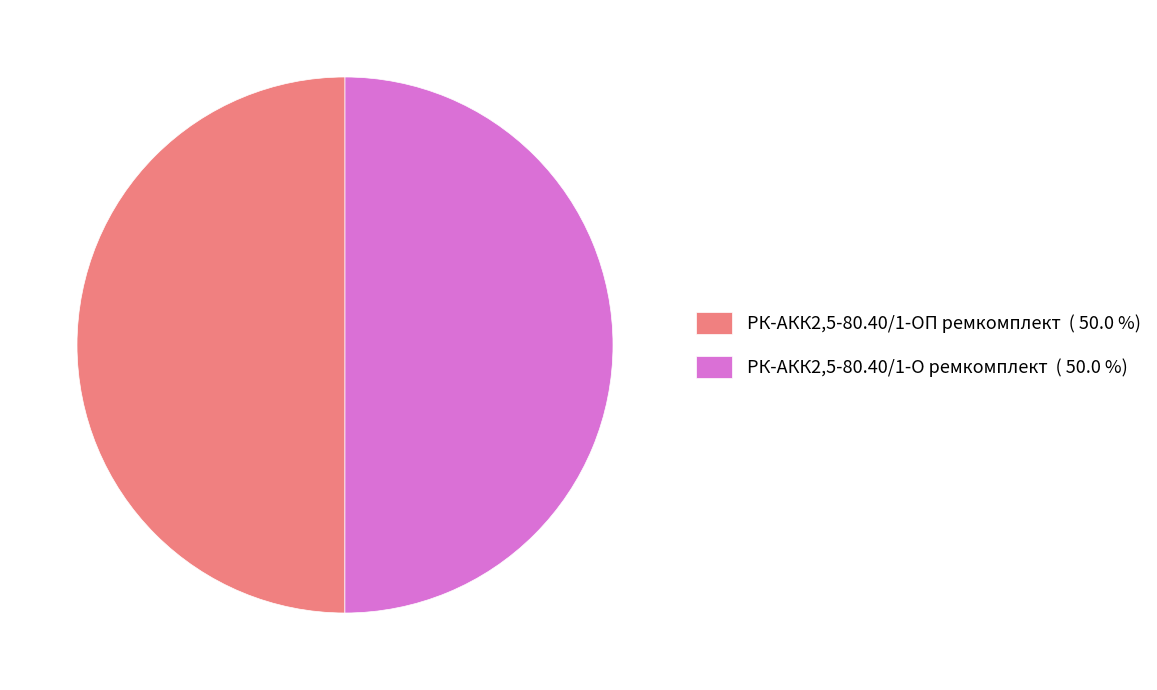

Is the sum of РК-АКК2,5-80.40/1-О ремкомплект ( 50.0 %) and РК-АКК2,5-80.40/1-ОП ремкомплект ( 50.0 %) greater than half?

Yes